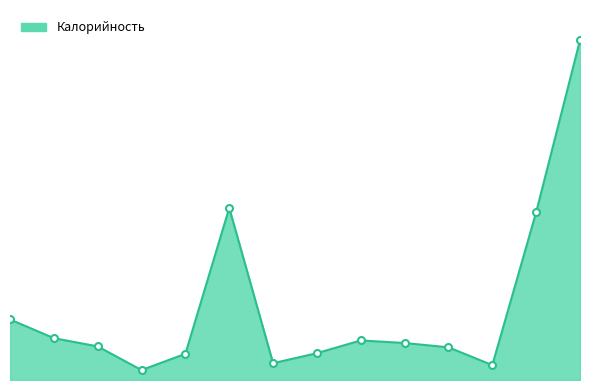

Reading left to right, what are all the values shown in this chart?

212.7	147.0	118.0	34.8	92.0	604.5	59.0	94.2	139.0	130.0	114.8	52.2	589.2	1193.8